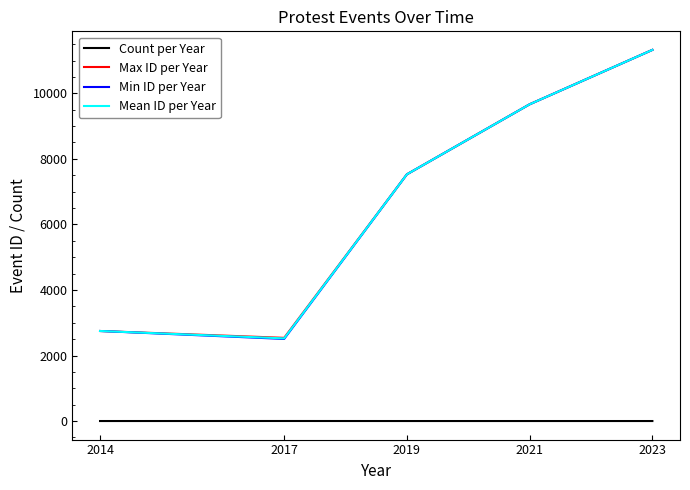

At how many categories does at least one series exceed 10912?

1